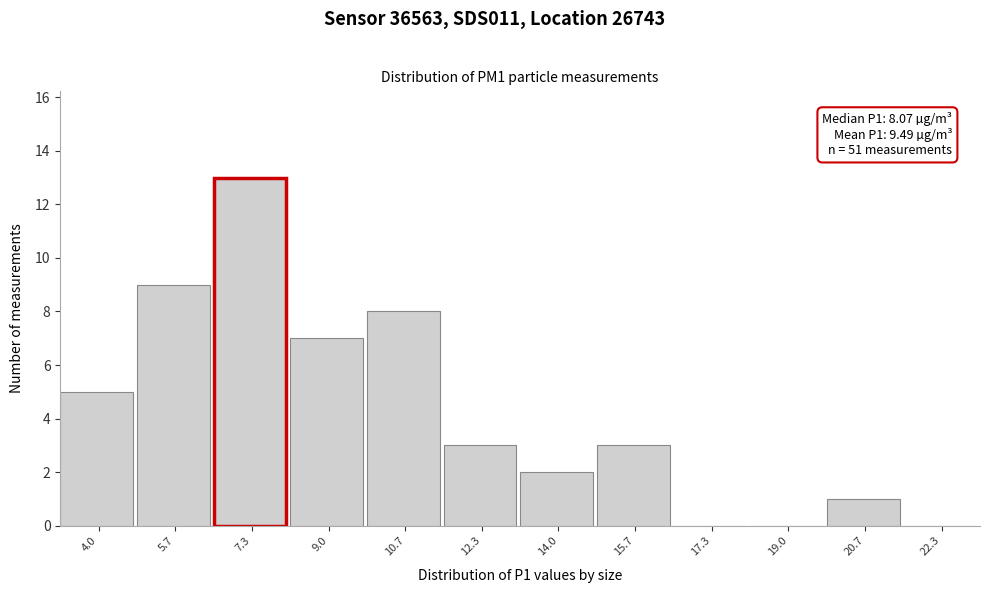

Reading left to right, what are all the values shown in this chart?

4.0=5	5.7=9	7.3=13	9.0=7	10.7=8	12.3=3	14.0=2	15.7=3	17.3=0	19.0=0	20.7=1	22.3=0